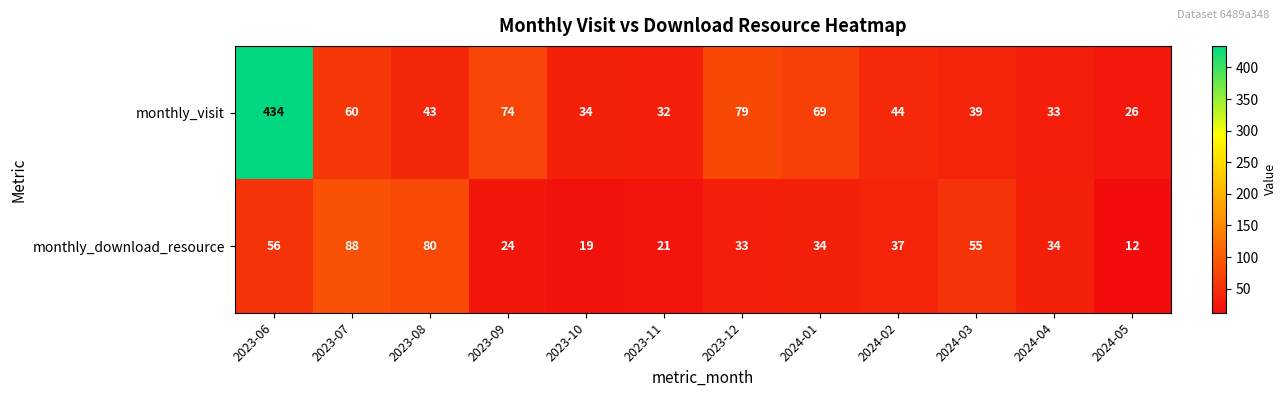

Which series changed the most between 2023-07 and 2024-02?

monthly_download_resource